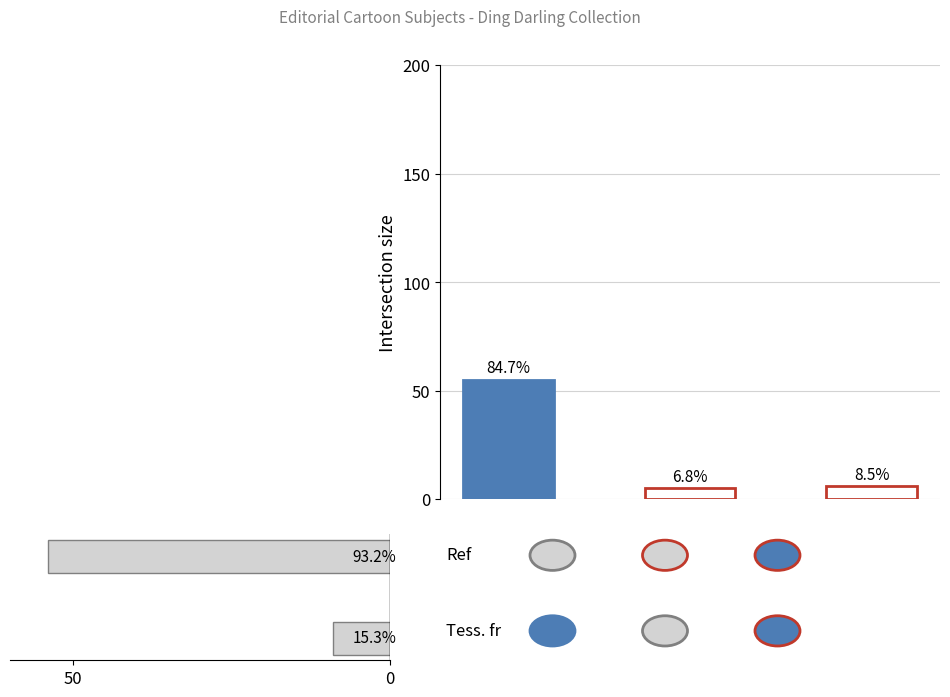

The value at 50 is 54. True or false?

True